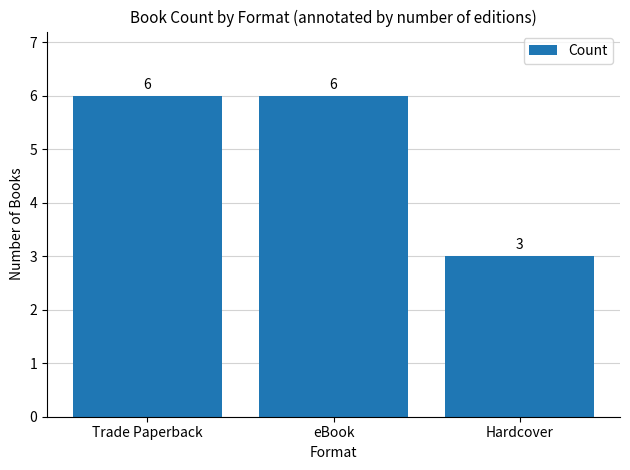

Reading left to right, extract all data points from this chart.

Trade Paperback=6	eBook=6	Hardcover=3